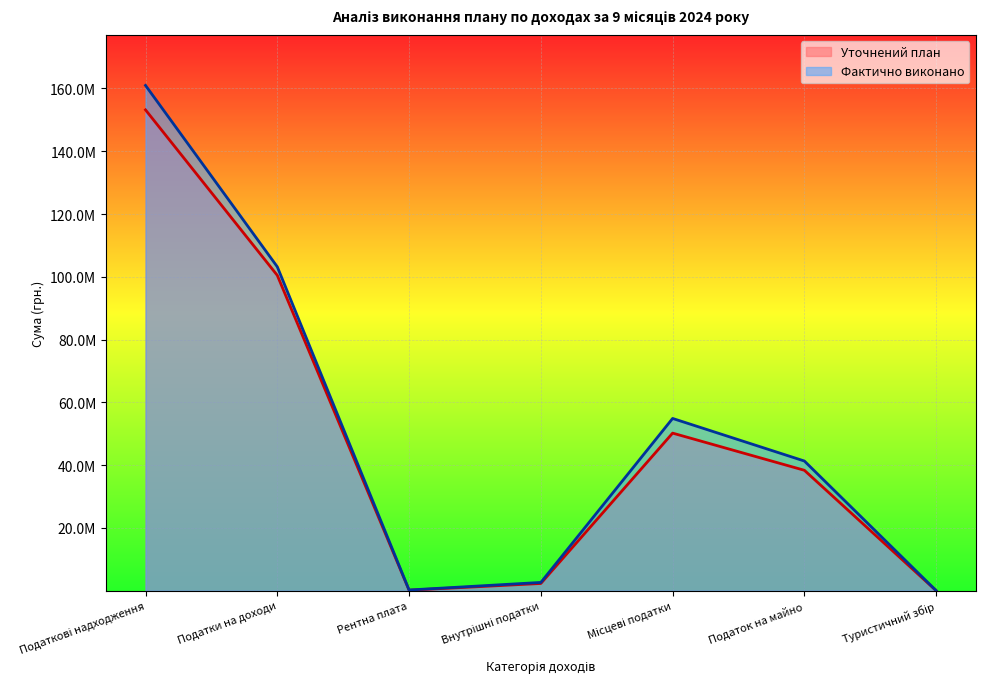

True or false: Фактично виконано has more than 0 interior local peaks.

True